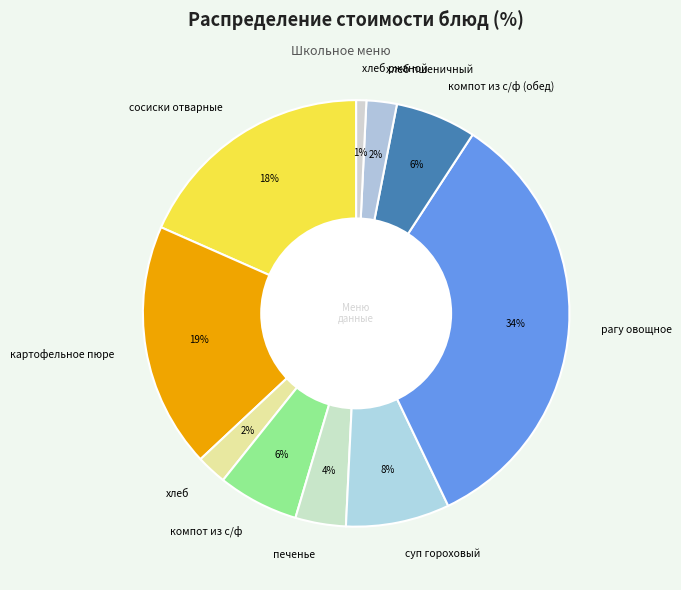

The компот из с/ф slice represents 6% of the pie. True or false?

True